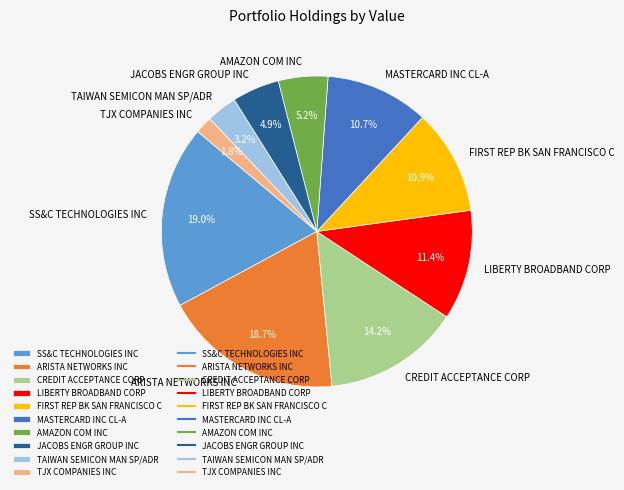

Which category has the smallest portion of the pie?

TJX COMPANIES INC